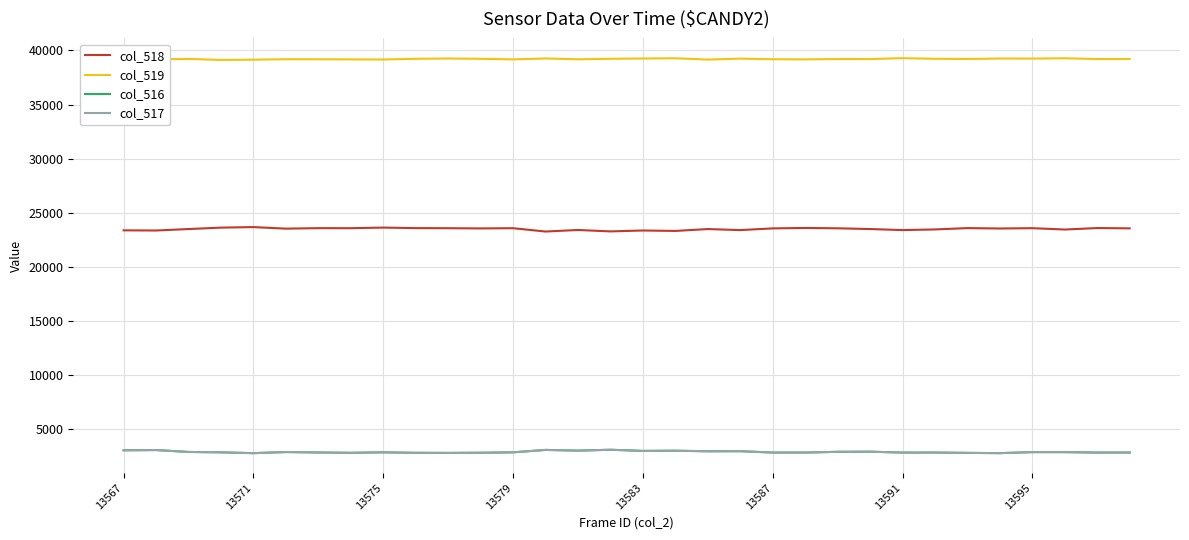

True or false: col_519 and col_516 cross at least once.

False